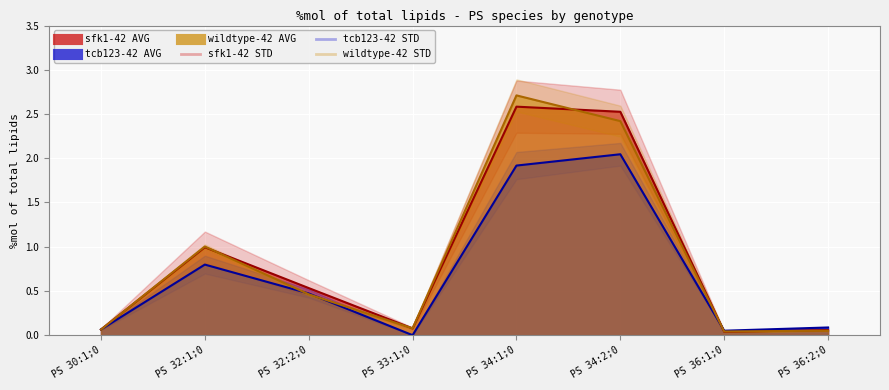

Does the chart display data point markers on the line(s)?

No